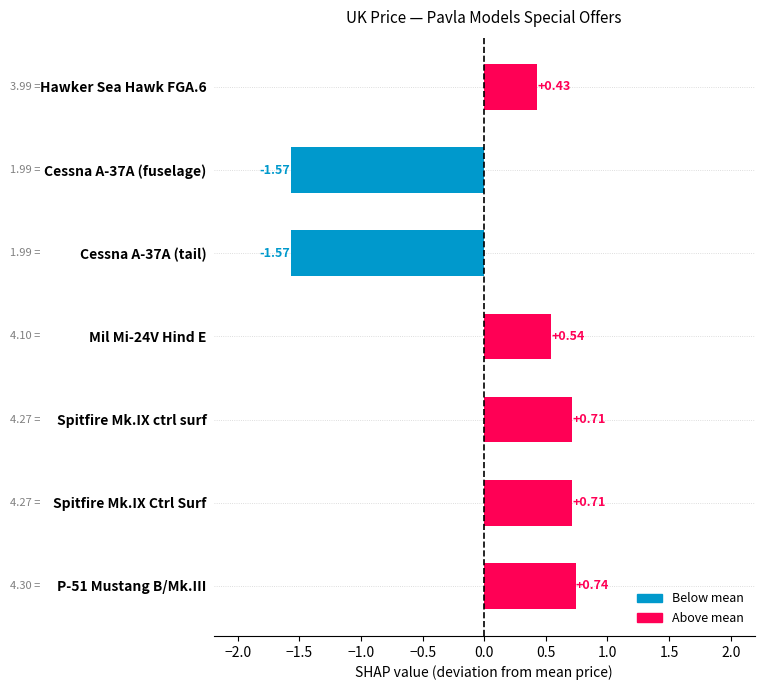

Which has a higher value, Spitfire Mk.IX ctrl surf or P-51 Mustang B/Mk.III?

P-51 Mustang B/Mk.III